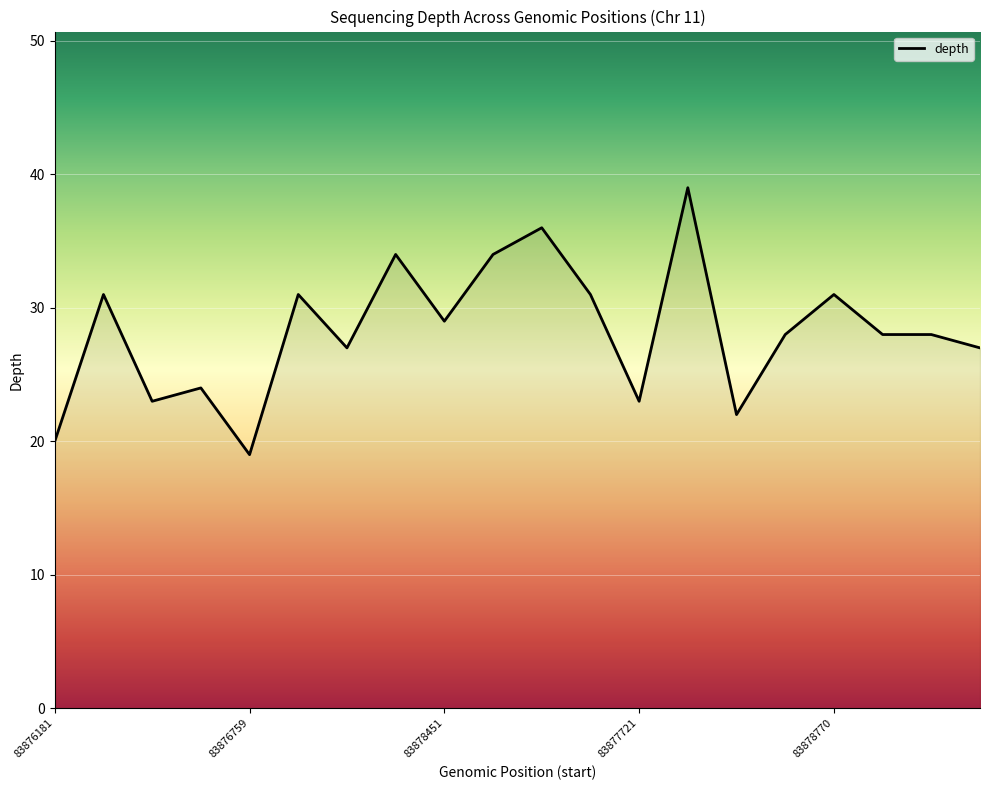

What is the greatest value displayed?

39